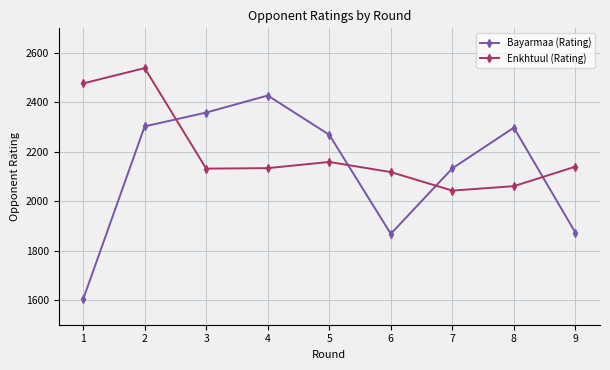

Rank the series by their average value, from lowest to highest.

Bayarmaa (Rating), Enkhtuul (Rating)